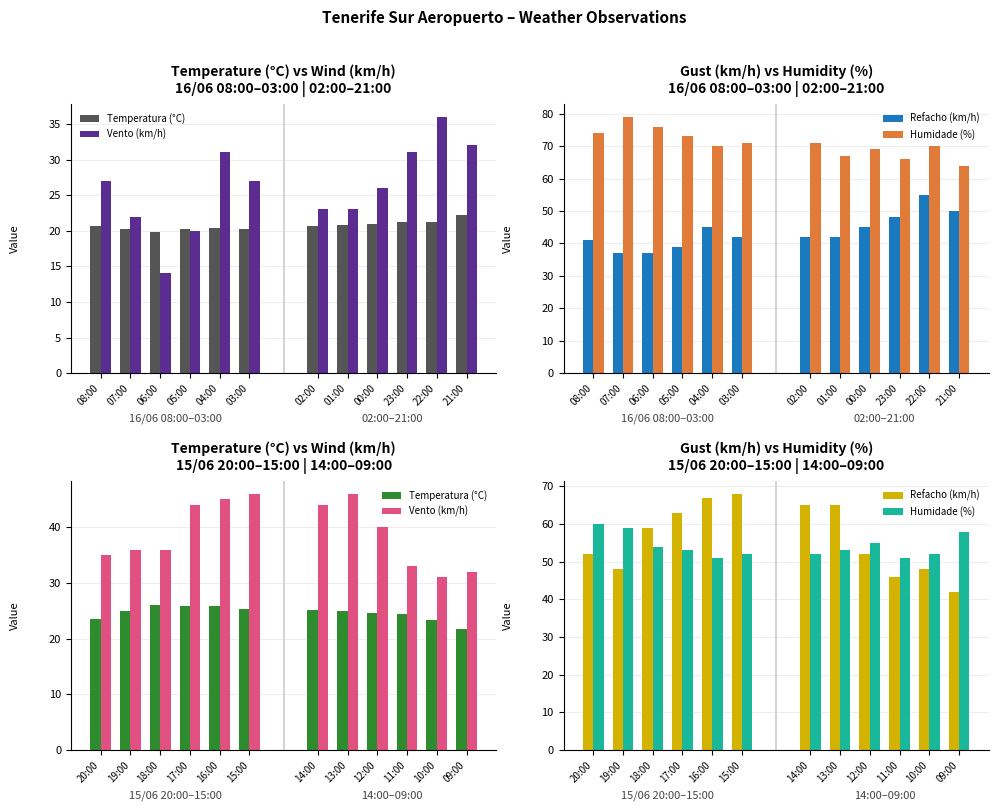

What are all the series names shown in the legend?

Temperatura (°C), Vento (km/h), Refacho (km/h), Humidade (%)